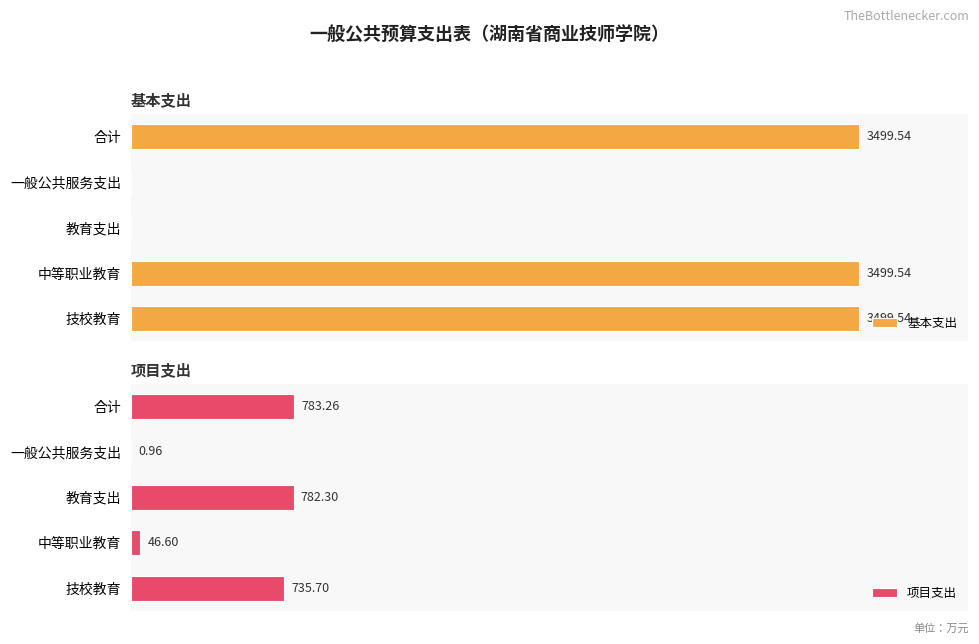

What is the maximum value for 基本支出?

3499.5